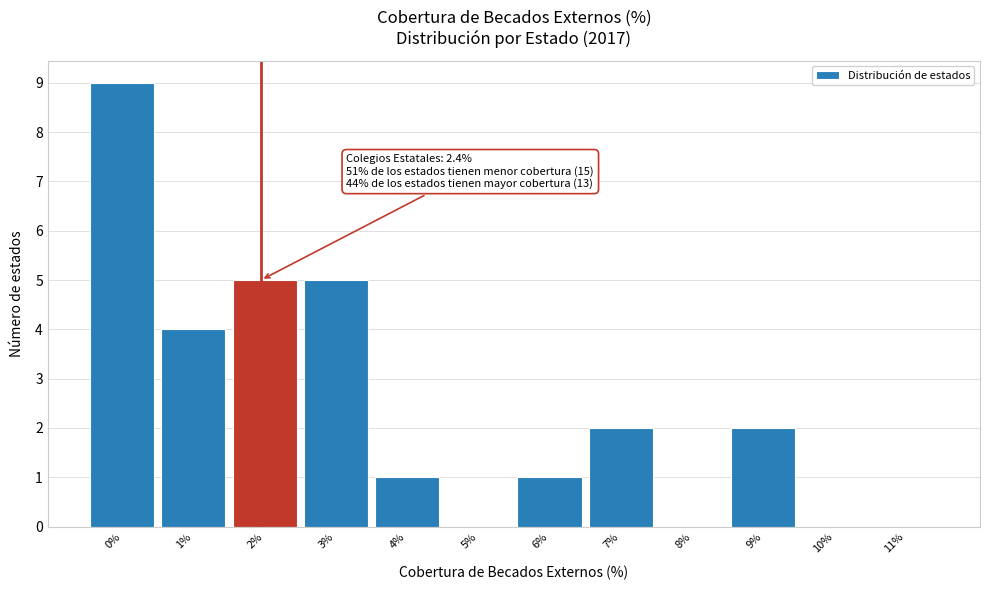

Reading right to left, transcribe all the data shown in this chart.

11%=0	10%=0	9%=2	8%=0	7%=2	6%=1	5%=0	4%=1	3%=5	2%=5	1%=4	0%=9